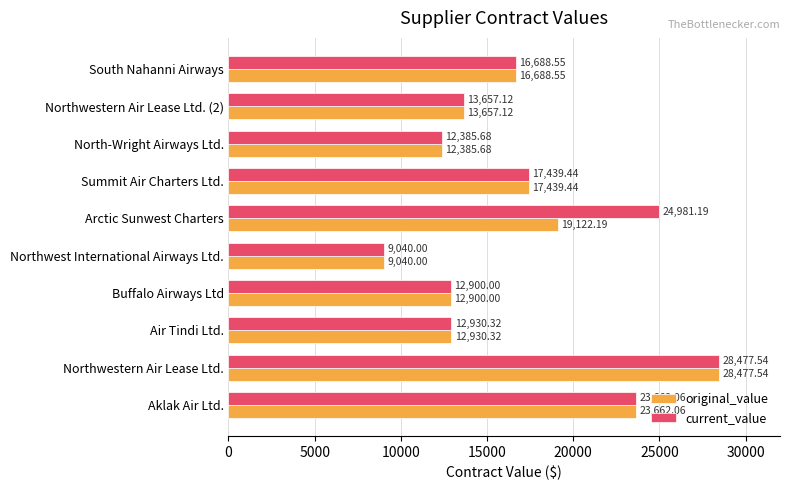

Which label corresponds to the largest value in the chart?

Northwestern Air Lease Ltd.